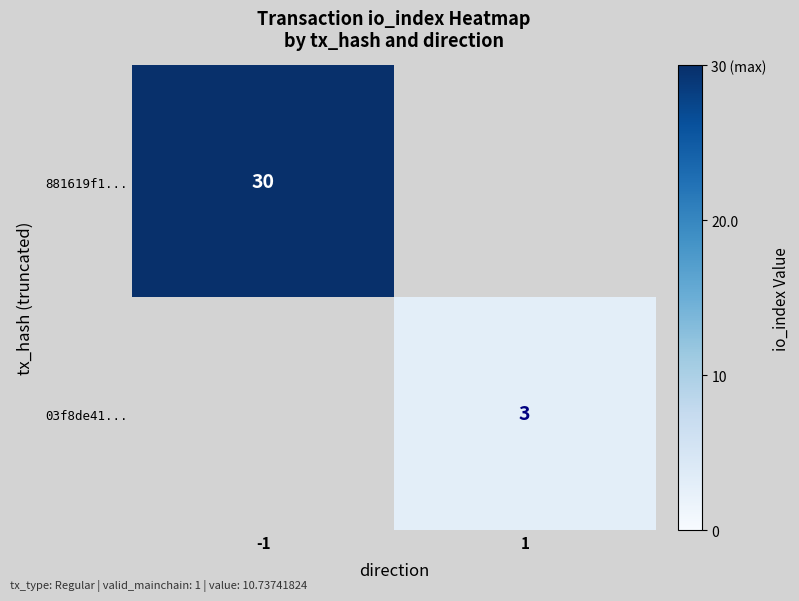

The value of 881619f1... at -1 is 30. True or false?

True